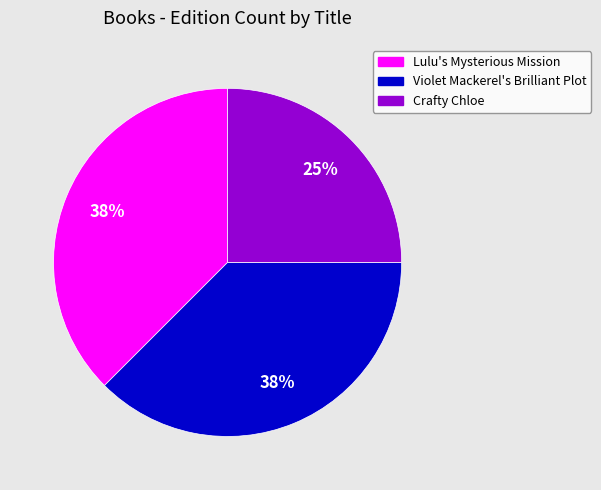

How many segments does this pie chart have?

3